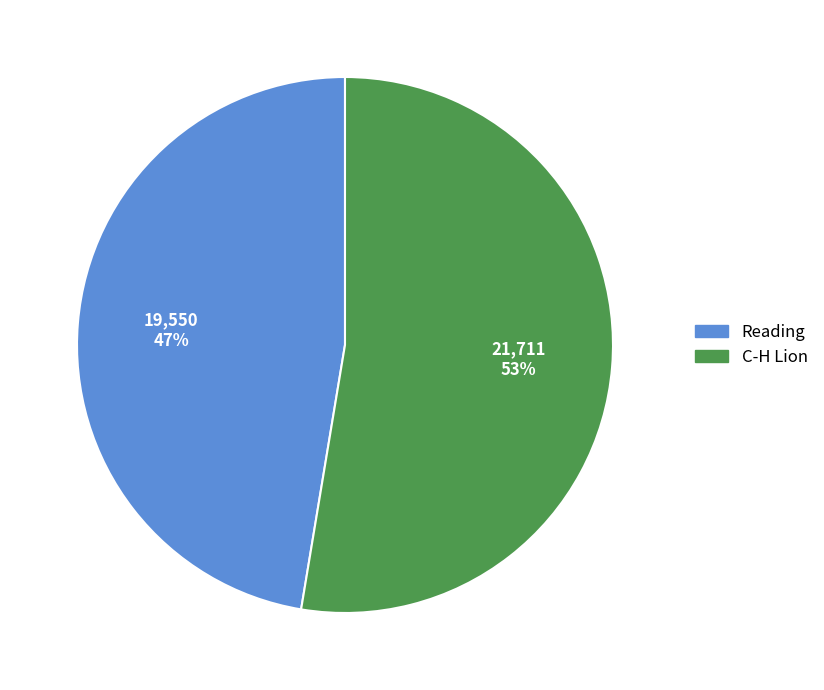

Do C-H Lion and Reading together represent more than half of the pie?

Yes